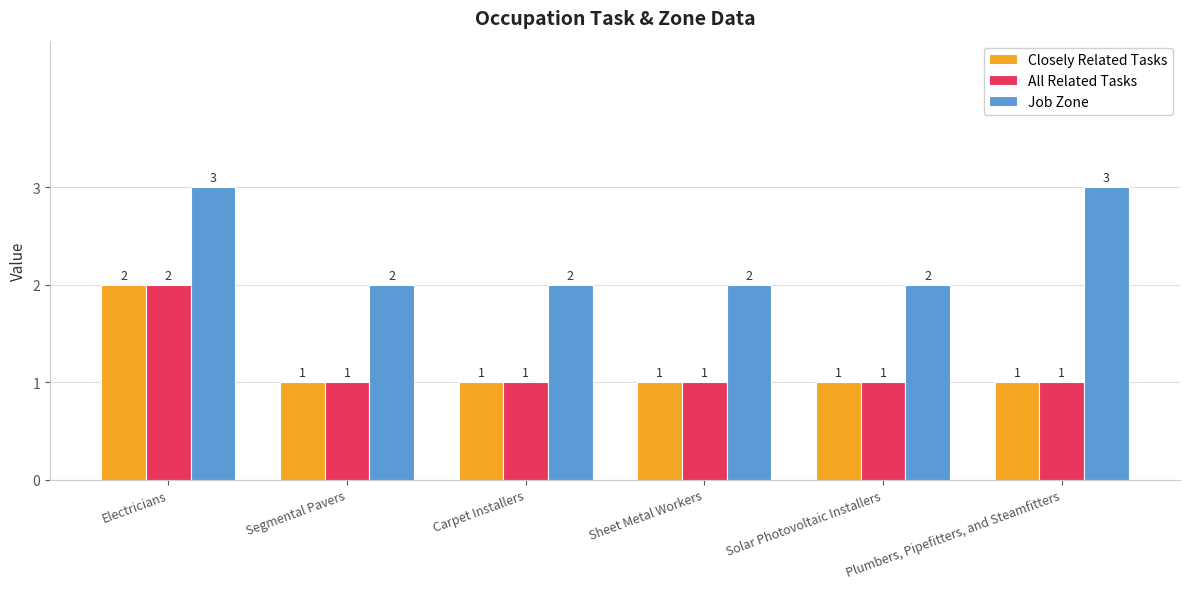

What is the greatest value displayed?

3